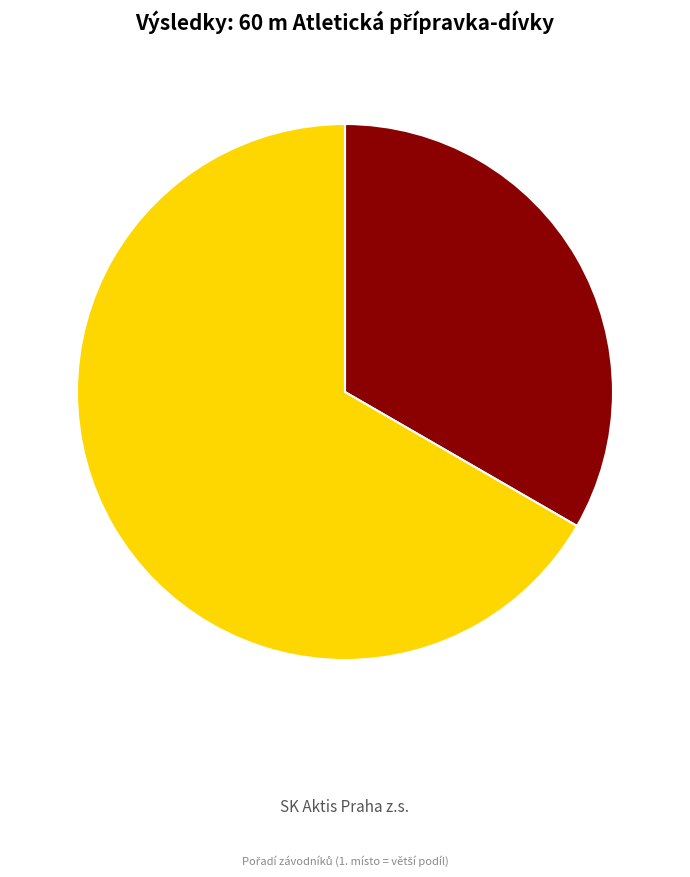

Rank the categories by value from highest to lowest.

Pultarová Adriena, Reiterová Ema